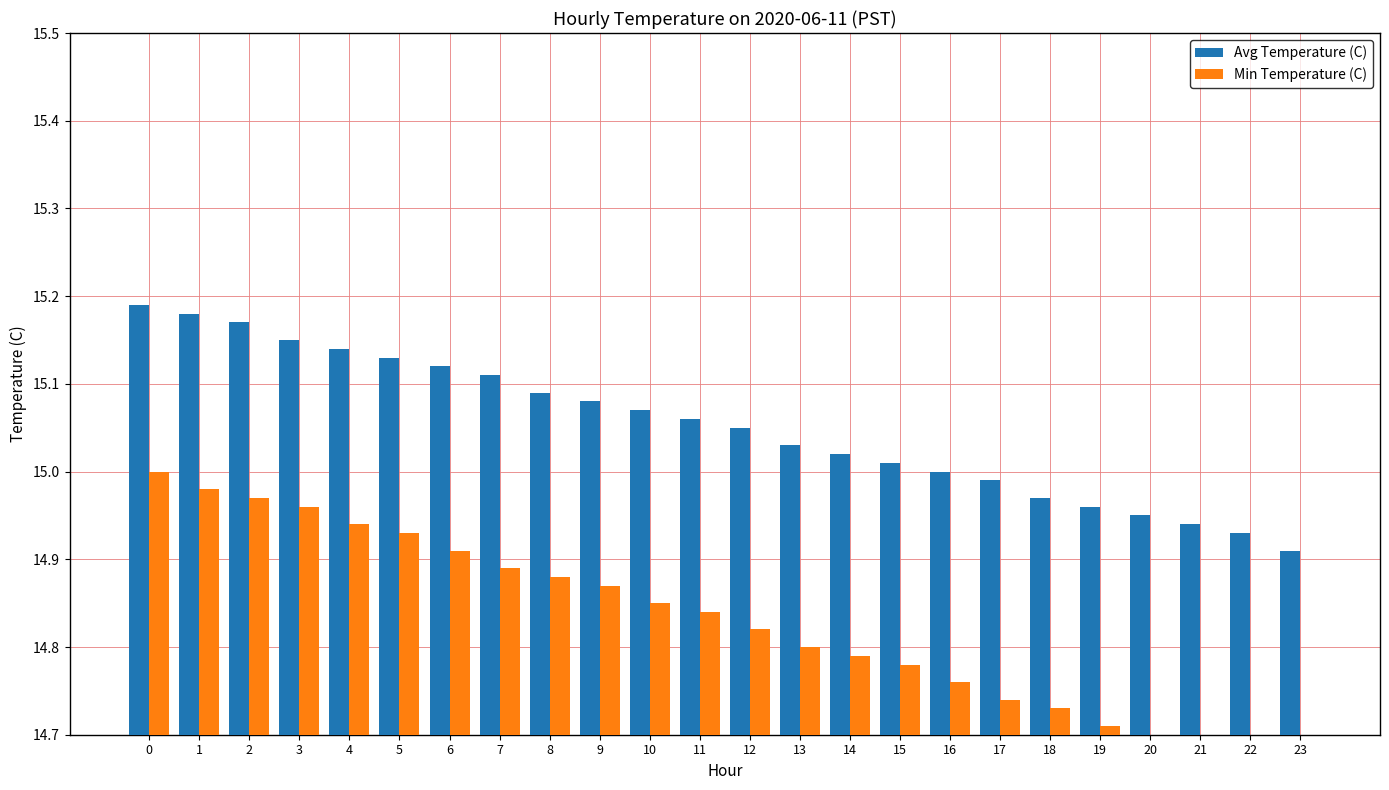

Reading left to right, extract all data points from this chart.

Avg Temperature (C): 15.2	15.2	15.2	15.2	15.1	15.1	15.1	15.1	15.1	15.1	15.1	15.1	15.1	15.0	15.0	15.0	15.0	15.0	15.0	15.0	14.9	14.9	14.9	14.9
Min Temperature (C): 15.0	15.0	15.0	15.0	14.9	14.9	14.9	14.9	14.9	14.9	14.8	14.8	14.8	14.8	14.8	14.8	14.8	14.7	14.7	14.7	14.7	14.7	14.7	14.7